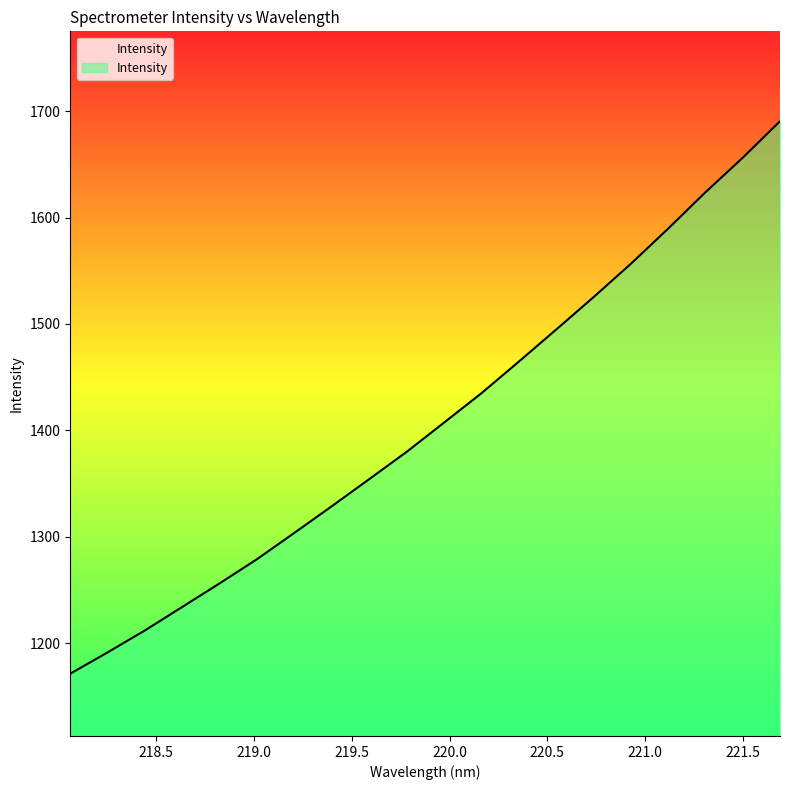

What is the greatest value displayed?

1690.6